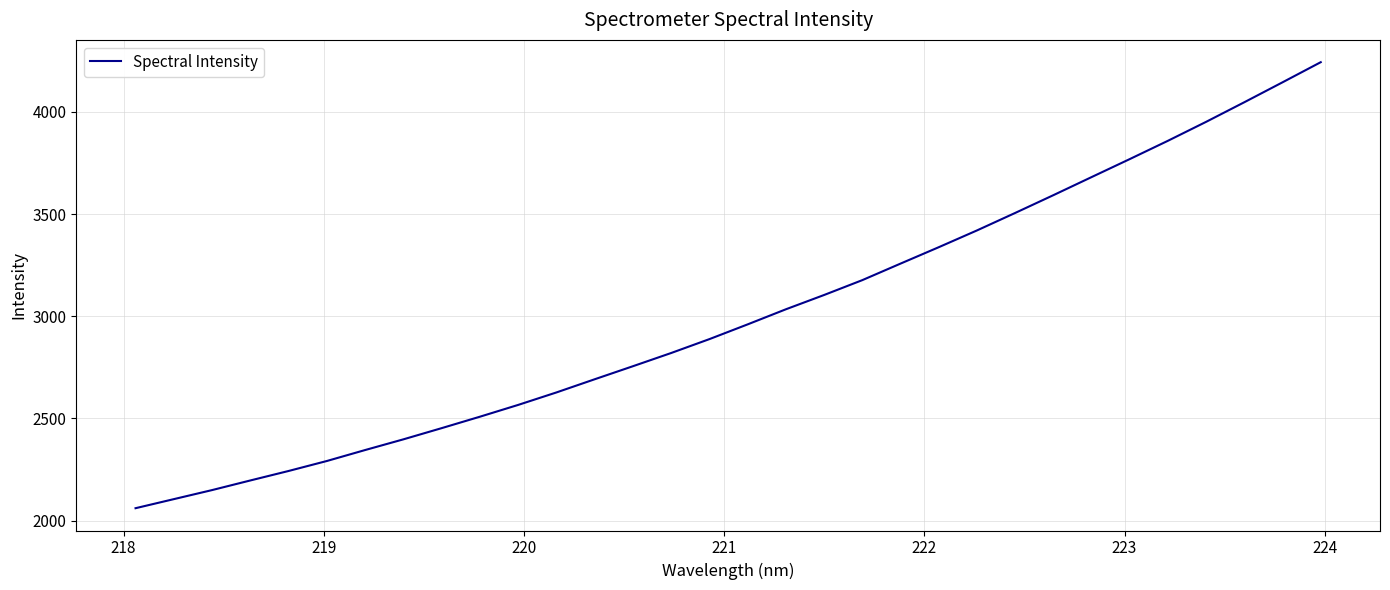

How many distinct data groups are displayed?

1